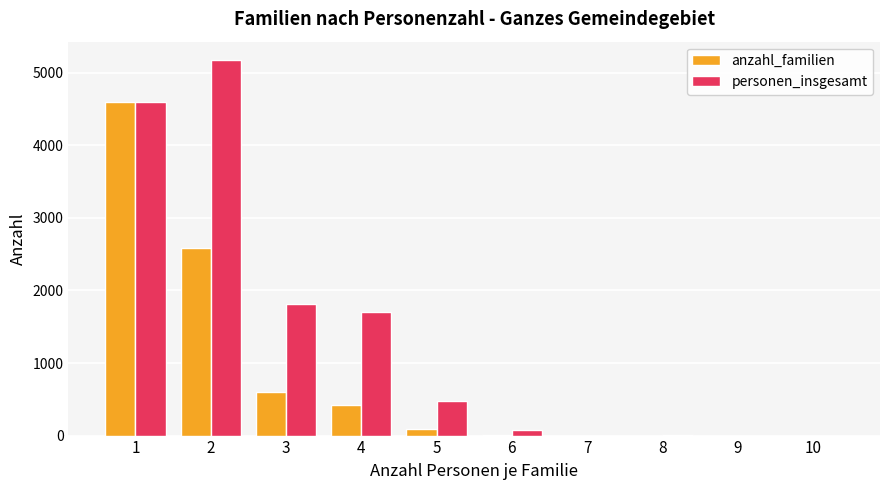

What is the greatest value displayed?

5170